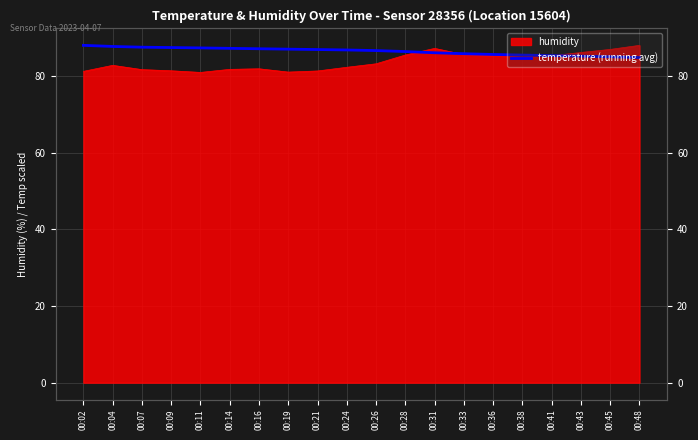

What is the maximum value shown in the chart?

88.0